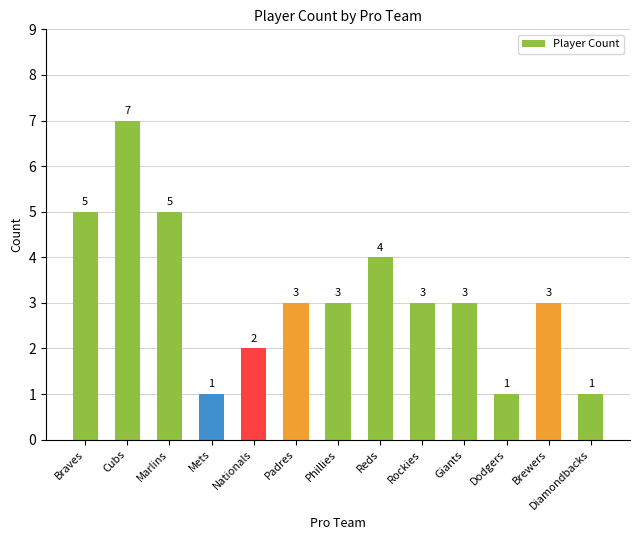

The value at Mets is 1. True or false?

True